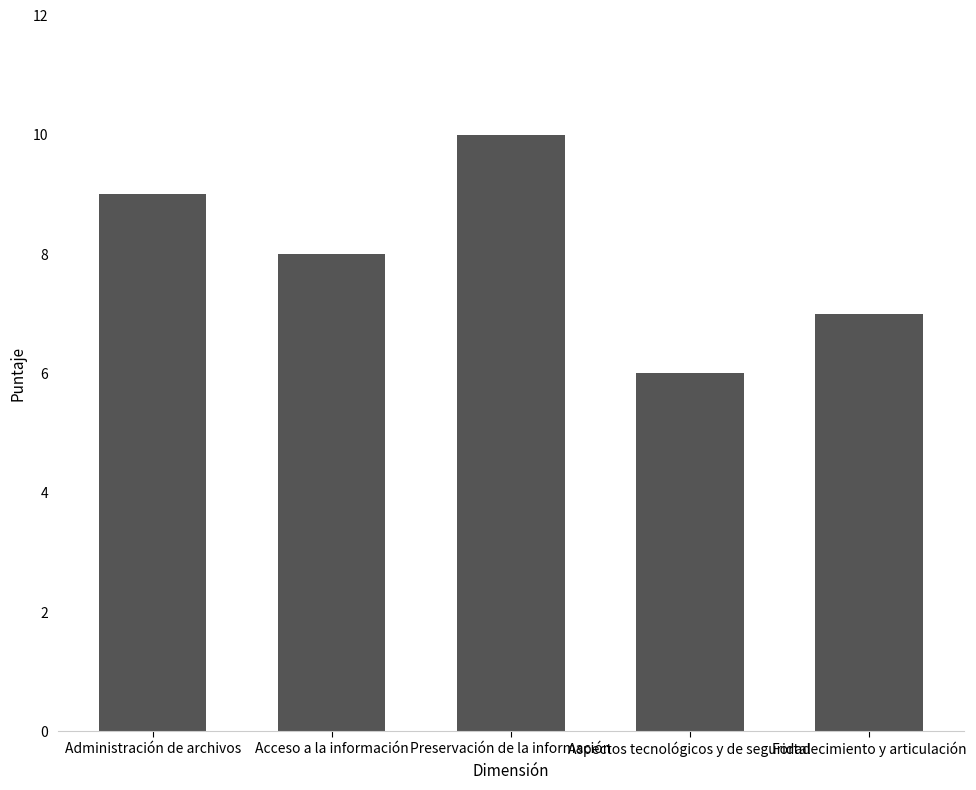

What is the difference between the maximum and minimum values?

4